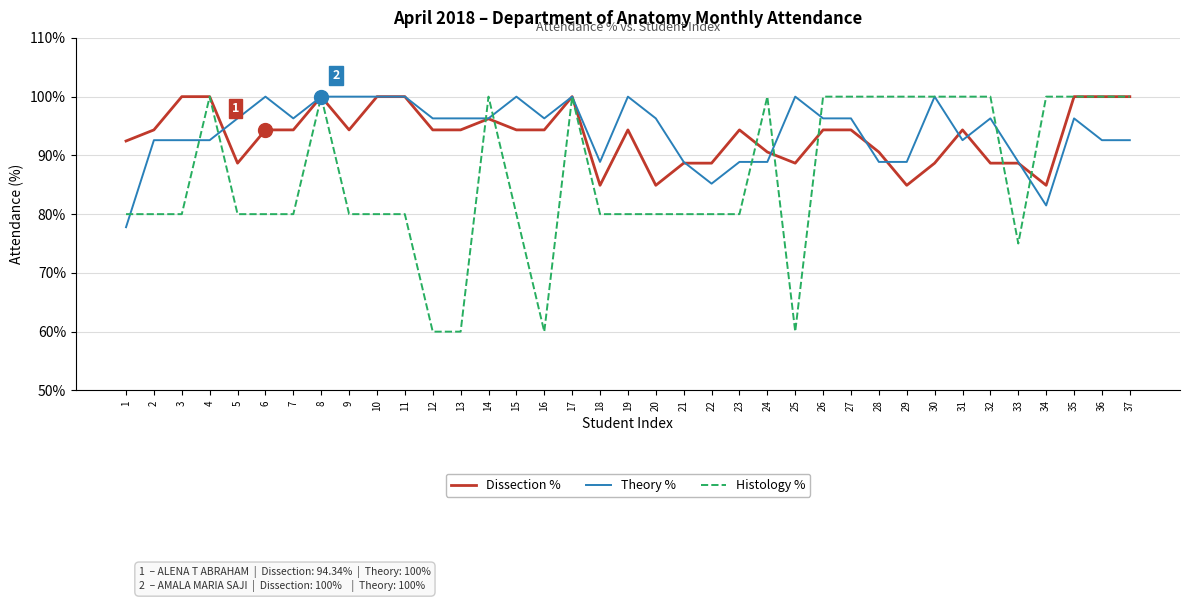

Which series ends up on top after the final intersection of Theory % and Histology %?

Histology %